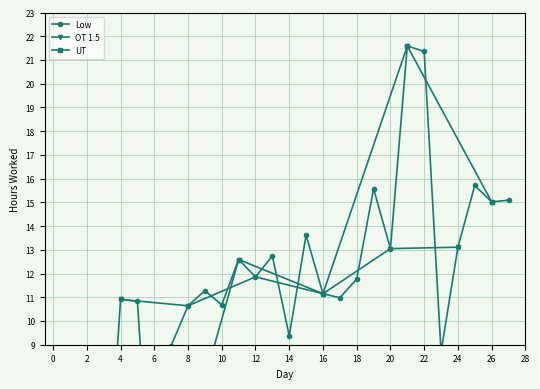

Is it true that the value at 21 is 7.7?

False